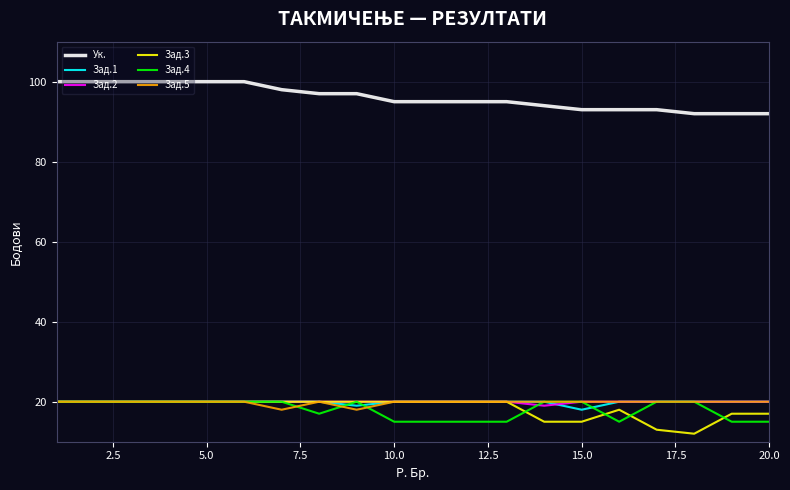

What is the maximum value for Зад.1?

20